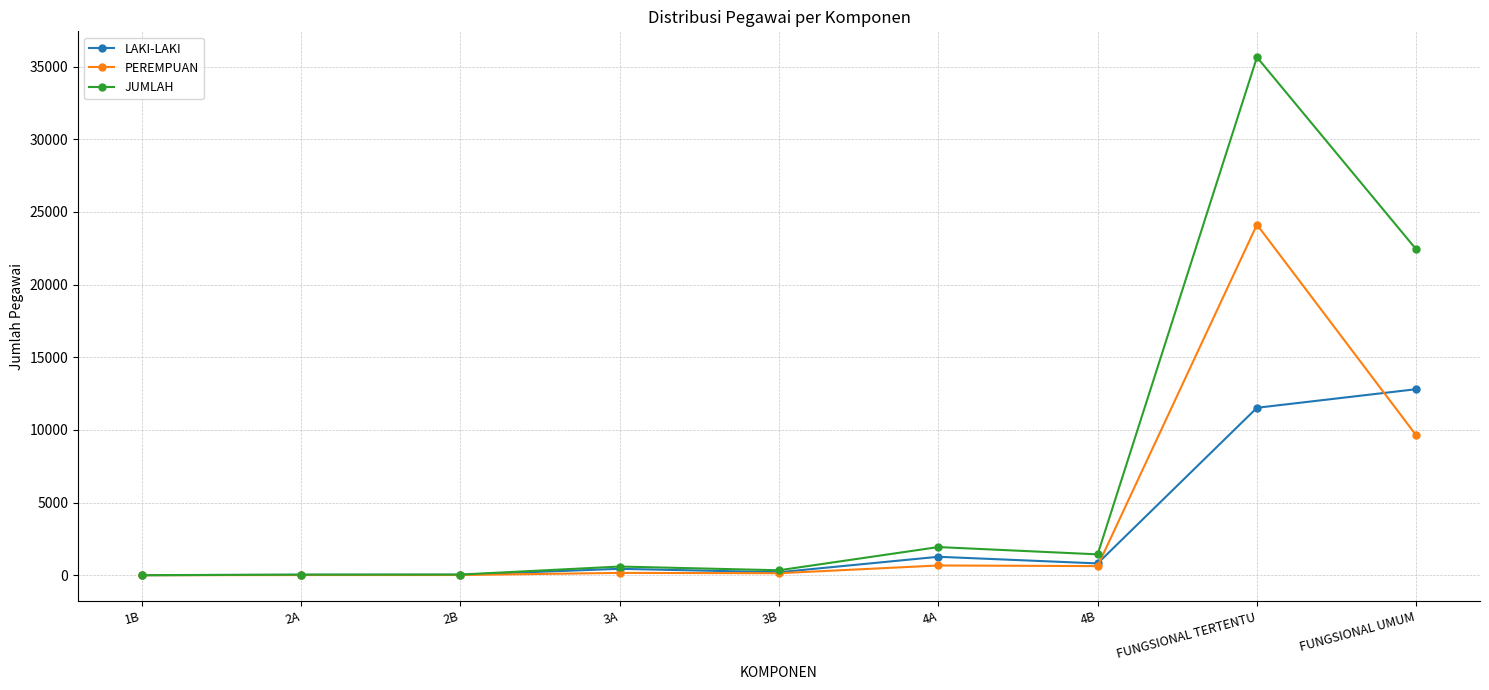

Where is JUMLAH nearest to the value 17824?

FUNGSIONAL UMUM